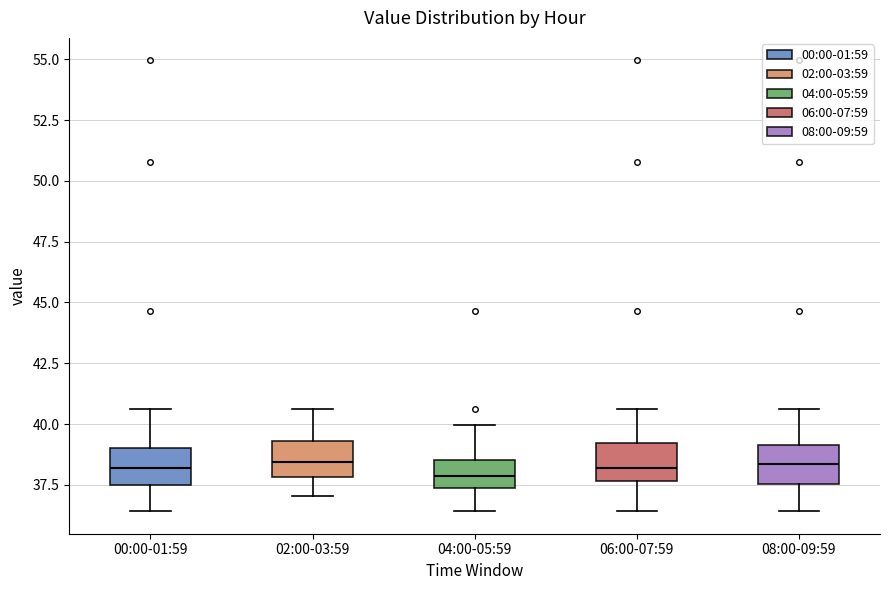

Reading left to right, transcribe this box plot: for each box, give where its median line is, the range the box spans, and where its two whiskers end, as read against the y-axis. The values are not printed on the chart, so give them approximately, as read against the axis.

00:00-01:59: median 38.0, box 37.5 to 39.0, whiskers 36.5 to 40.5
02:00-03:59: median 38.5, box 38.0 to 39.5, whiskers 37.0 to 40.5
04:00-05:59: median 38.0, box 37.5 to 38.5, whiskers 36.5 to 40.0
06:00-07:59: median 38.0, box 37.5 to 39.0, whiskers 36.5 to 40.5
08:00-09:59: median 38.5, box 37.5 to 39.0, whiskers 36.5 to 40.5